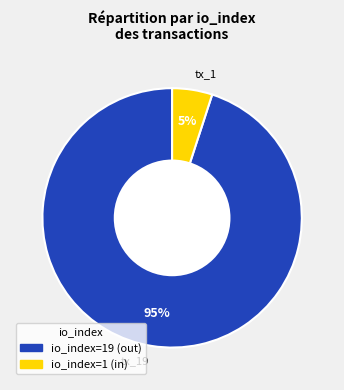

How many slices are in this pie chart?

2